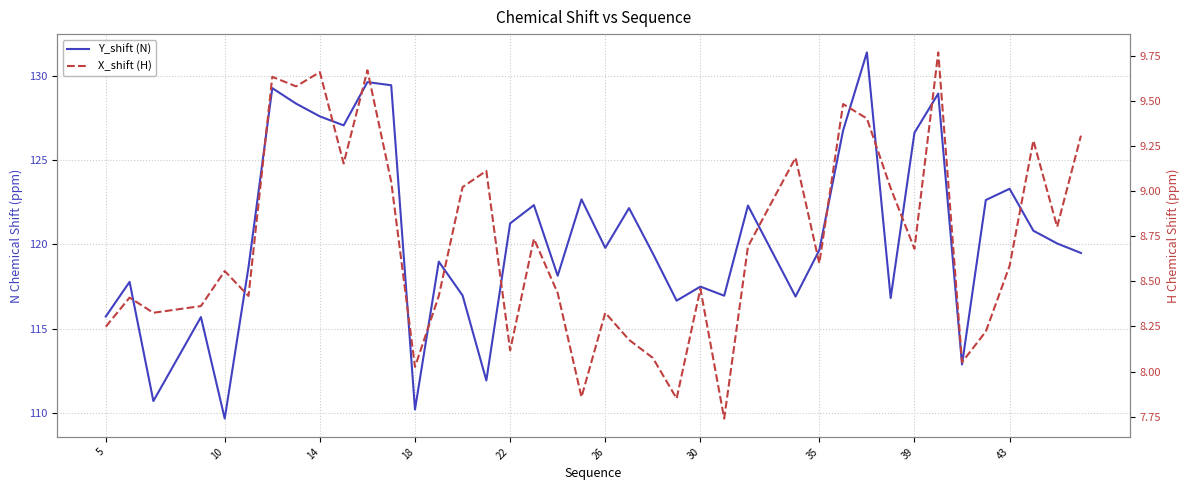

The X_shift (H) series shows 8.1 at 22. True or false?

True